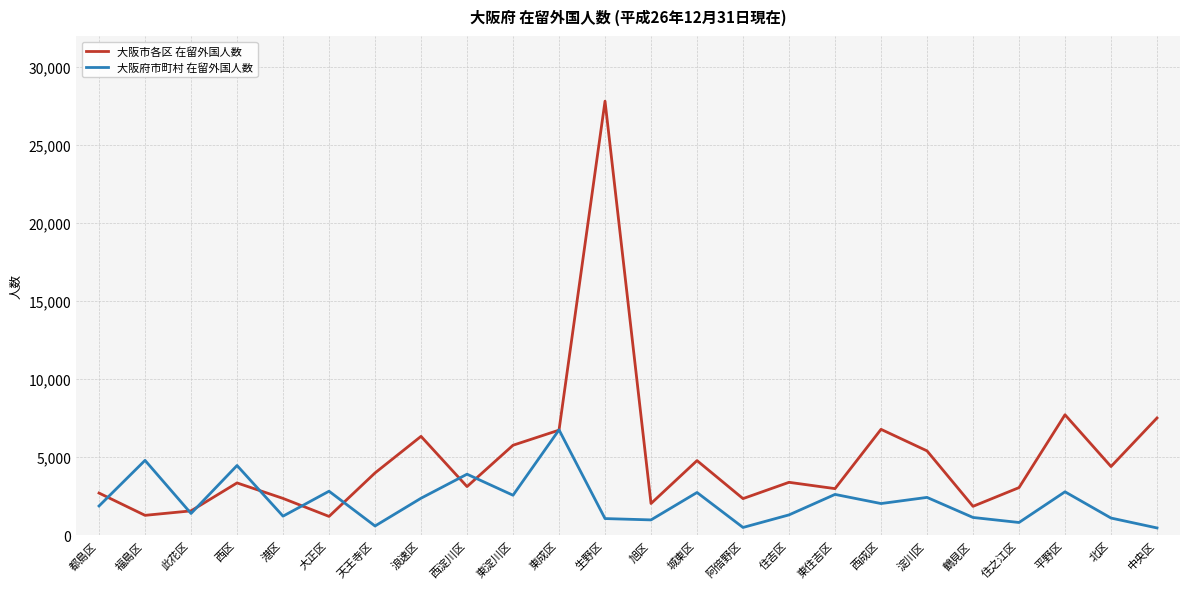

Does the chart display data point markers on the line(s)?

No